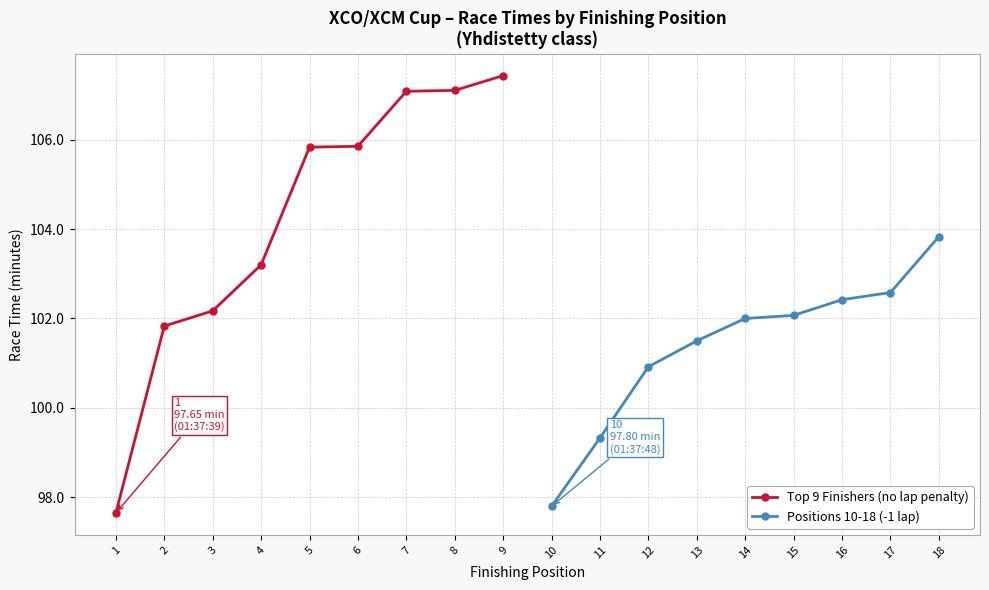

The Top 9 Finishers (no lap penalty) series shows 105.8 at 6. True or false?

True